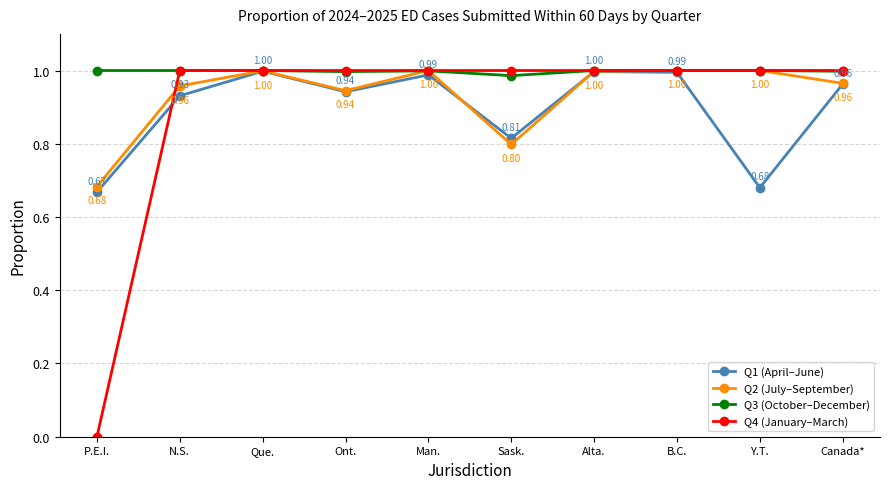

Which series has the widest spread of values?

Q4 (January–March)